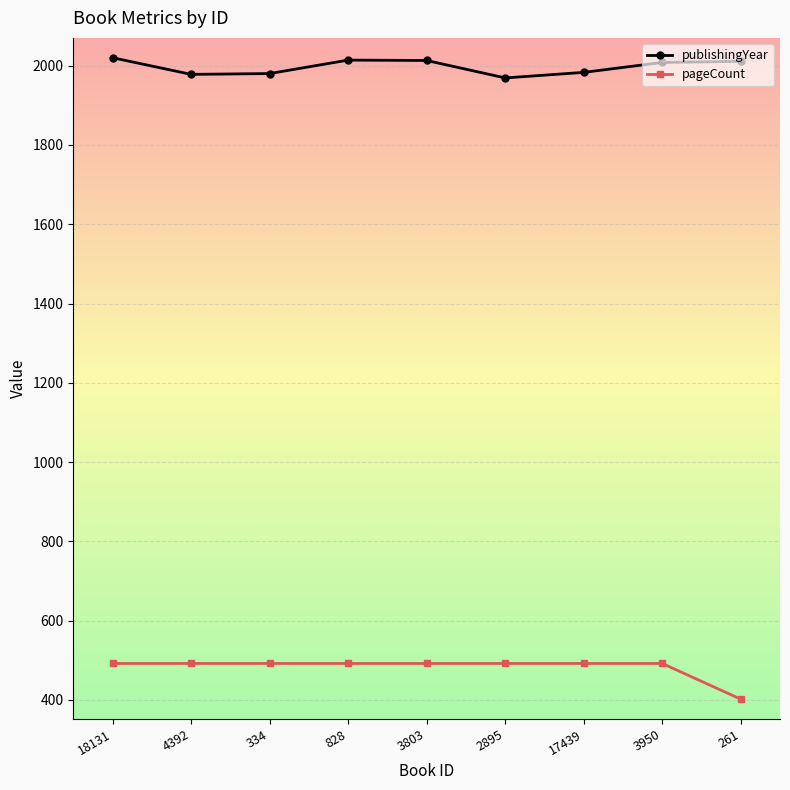

The value of pageCount at 828 is 492. True or false?

True